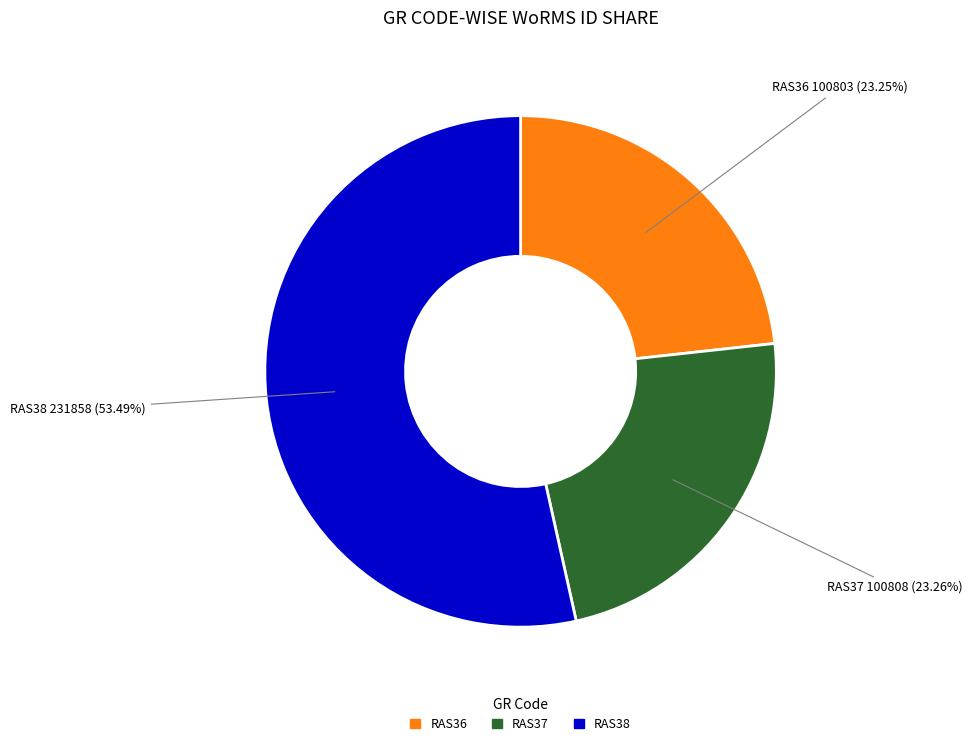

Which category has the biggest portion of the pie?

RAS38